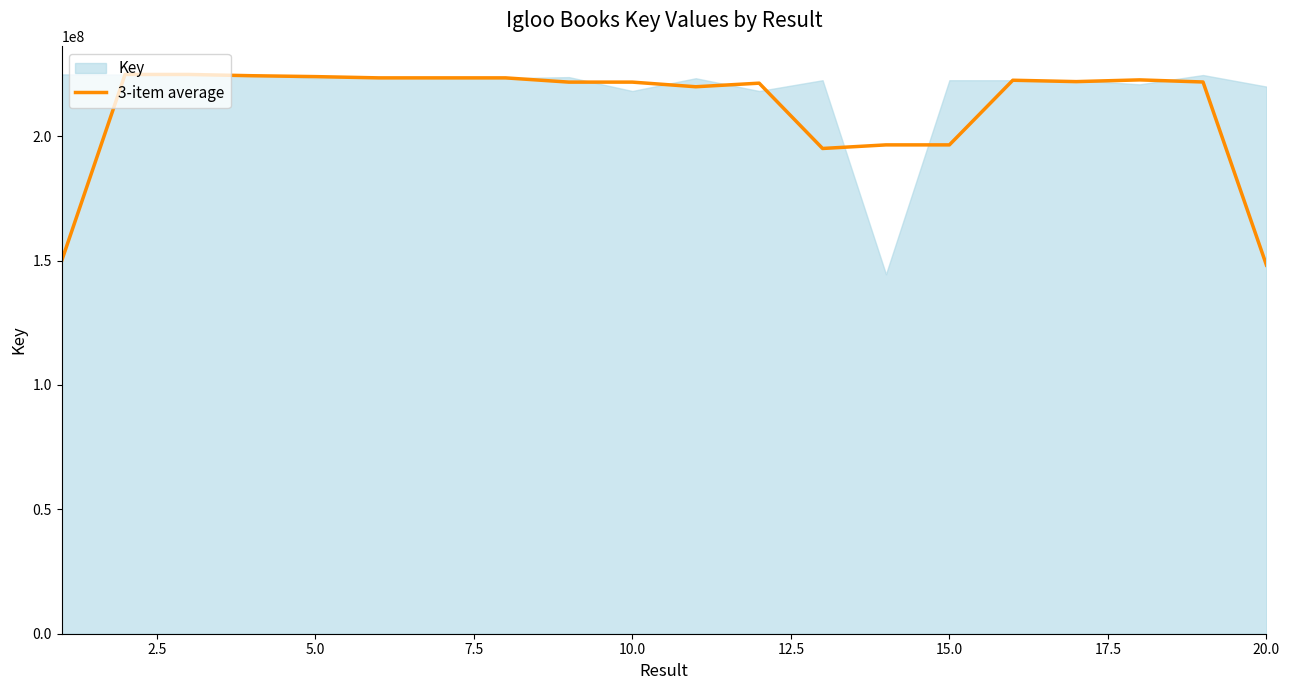

What is the maximum value for 3-item average?

224824228.3